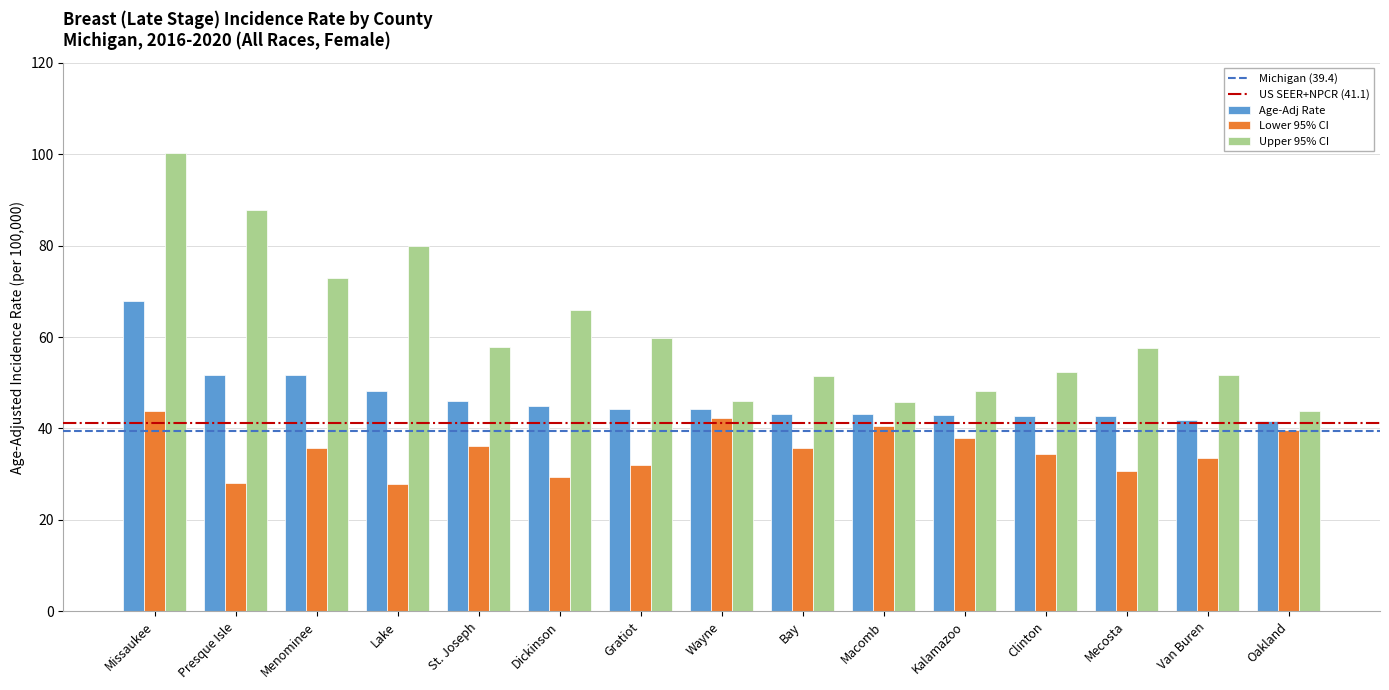

How many data points does each series have?

15